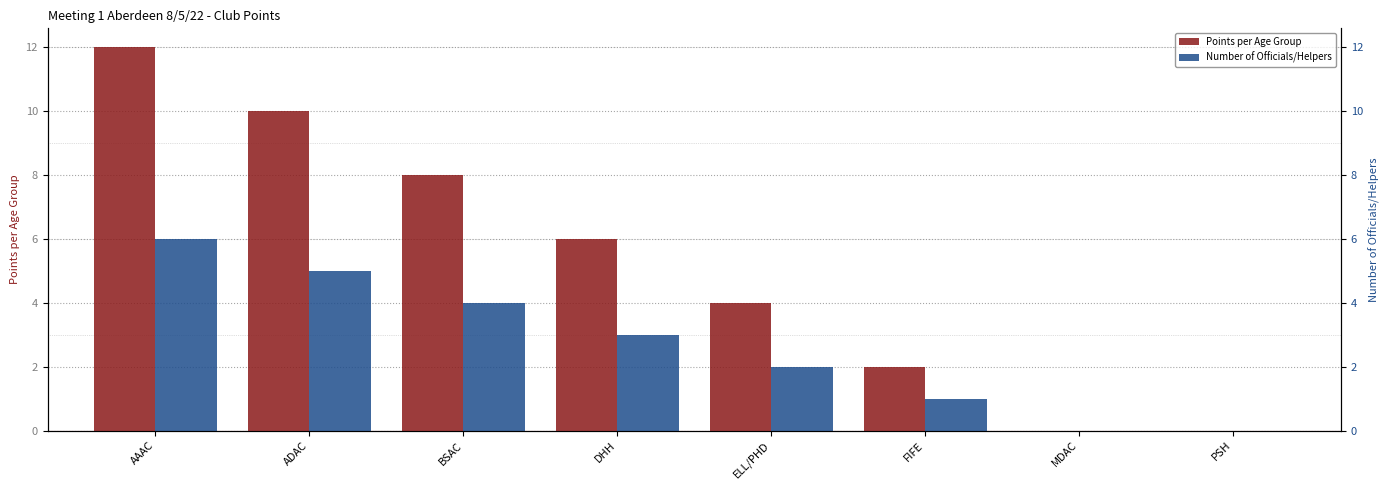

Which series has the widest spread of values?

Points per Age Group